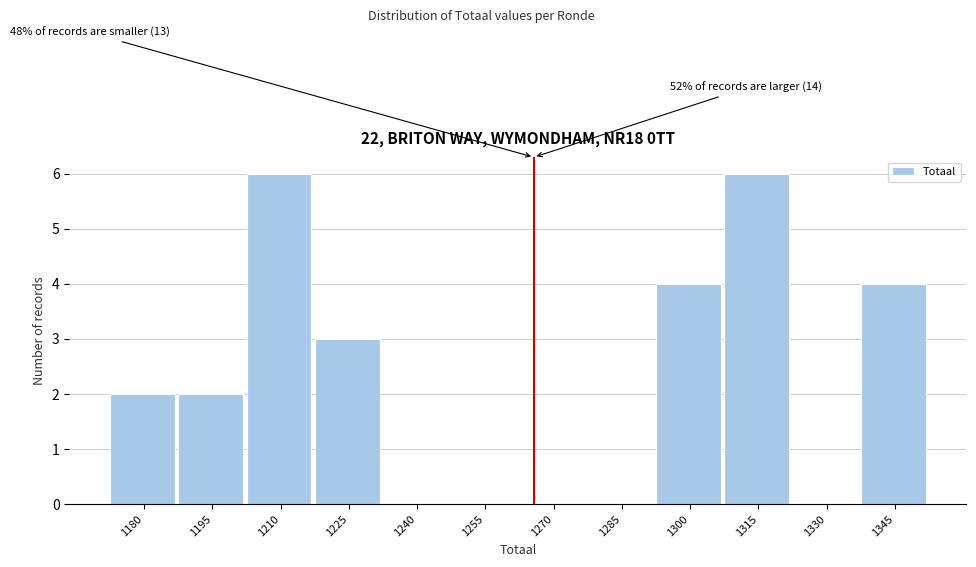

Reading right to left, extract all data points from this chart.

1345=4	1330=0	1315=6	1300=4	1285=0	1270=0	1255=0	1240=0	1225=3	1210=6	1195=2	1180=2